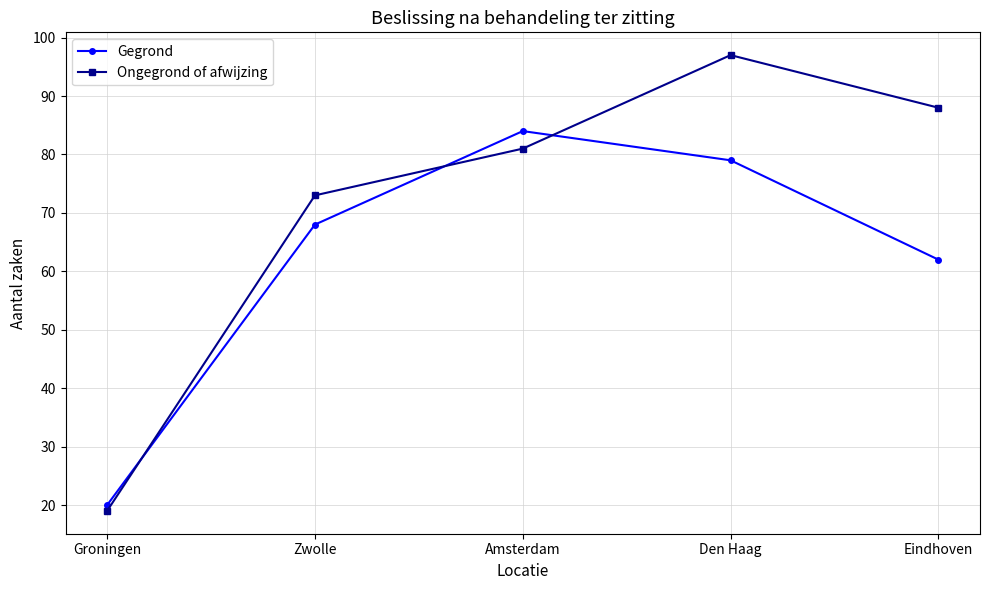

Where is Gegrond nearest to the value 52?

Eindhoven